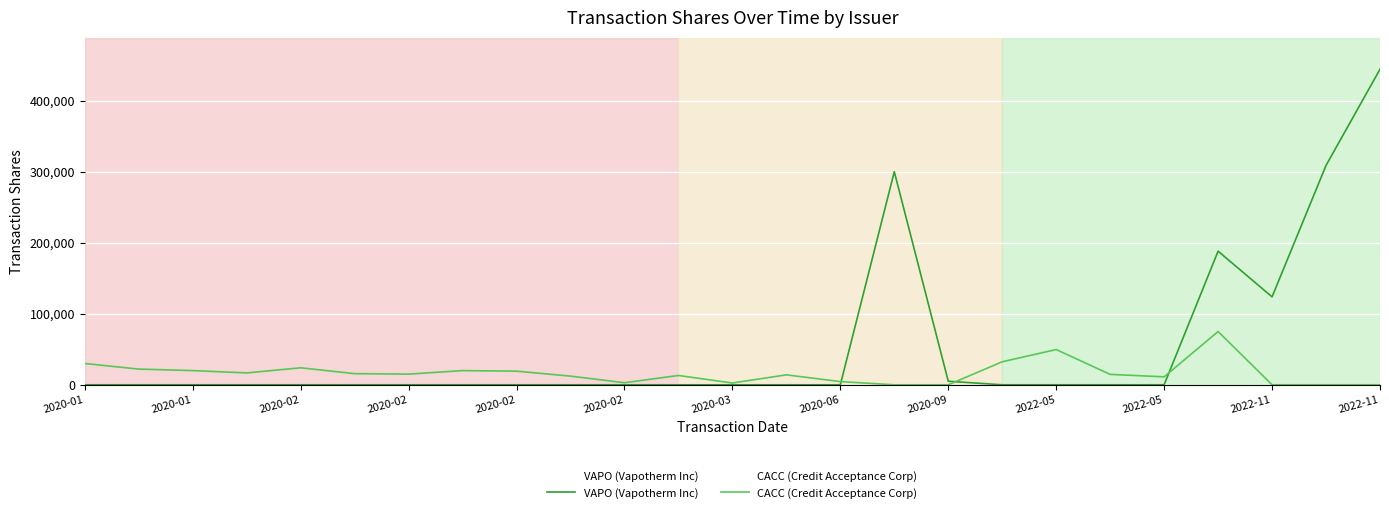

Does the chart display data point markers on the line(s)?

No